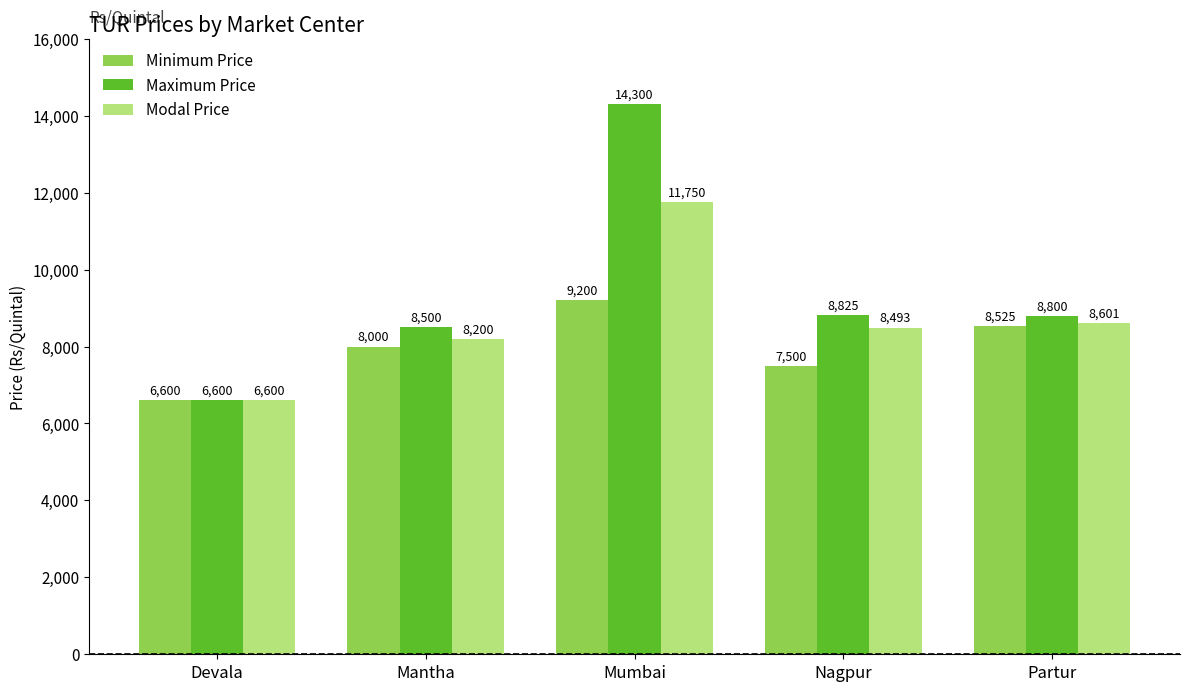

Which category has the highest value in the Minimum Price series?

Mumbai